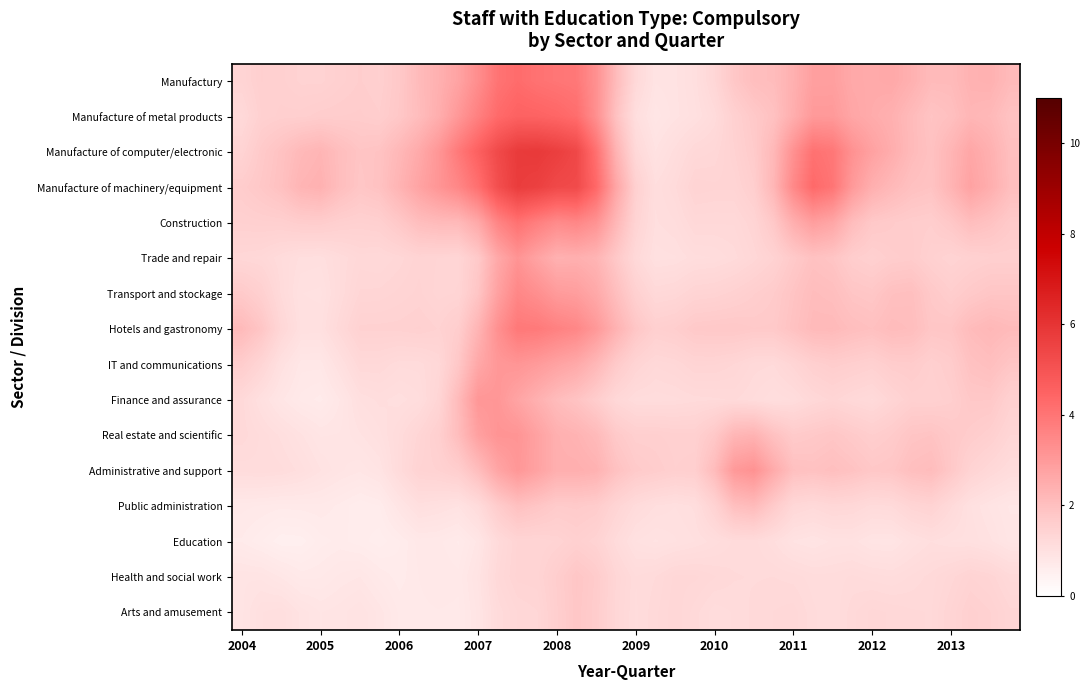

How many distinct data groups are displayed?

16